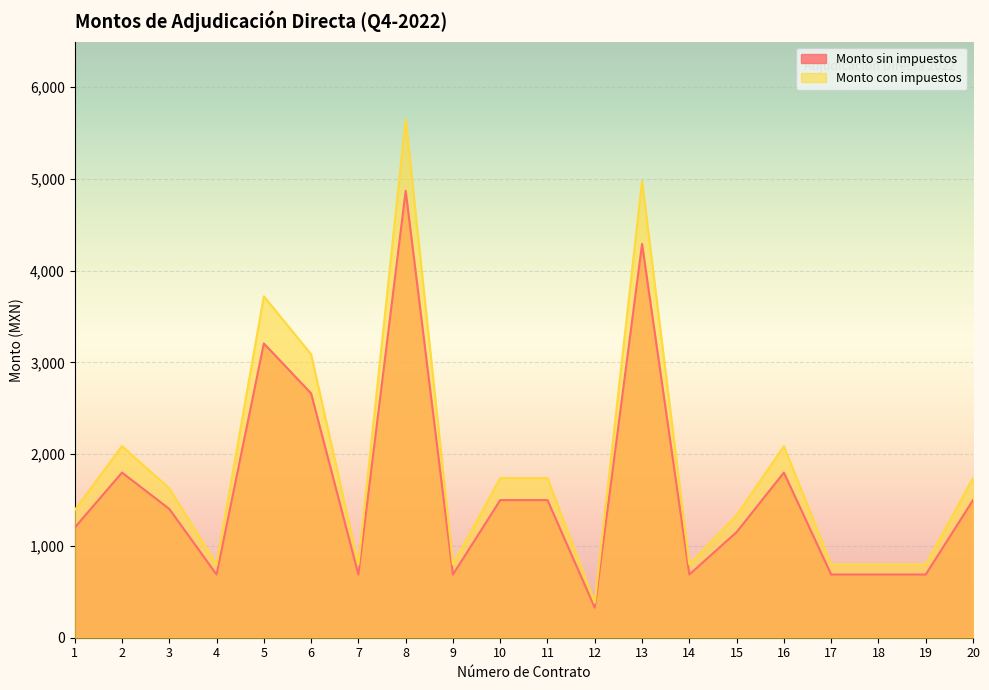

Reading left to right, what are all the values shown in this chart?

Monto sin impuestos: 1200.0	1800.0	1404.0	688.8	3207.9	2662.9	688.8	4870.7	688.8	1500.0	1500.0	327.6	4291.4	688.8	1150.9	1800.0	688.8	688.8	688.8	1500.0
Monto con impuestos: 1392.0	2088.0	1628.6	799.0	3721.2	3089.0	799.0	5650.0	799.0	1740.0	1740.0	380.0	4978.0	799.0	1335.0	2088.0	799.0	799.0	799.0	1740.0